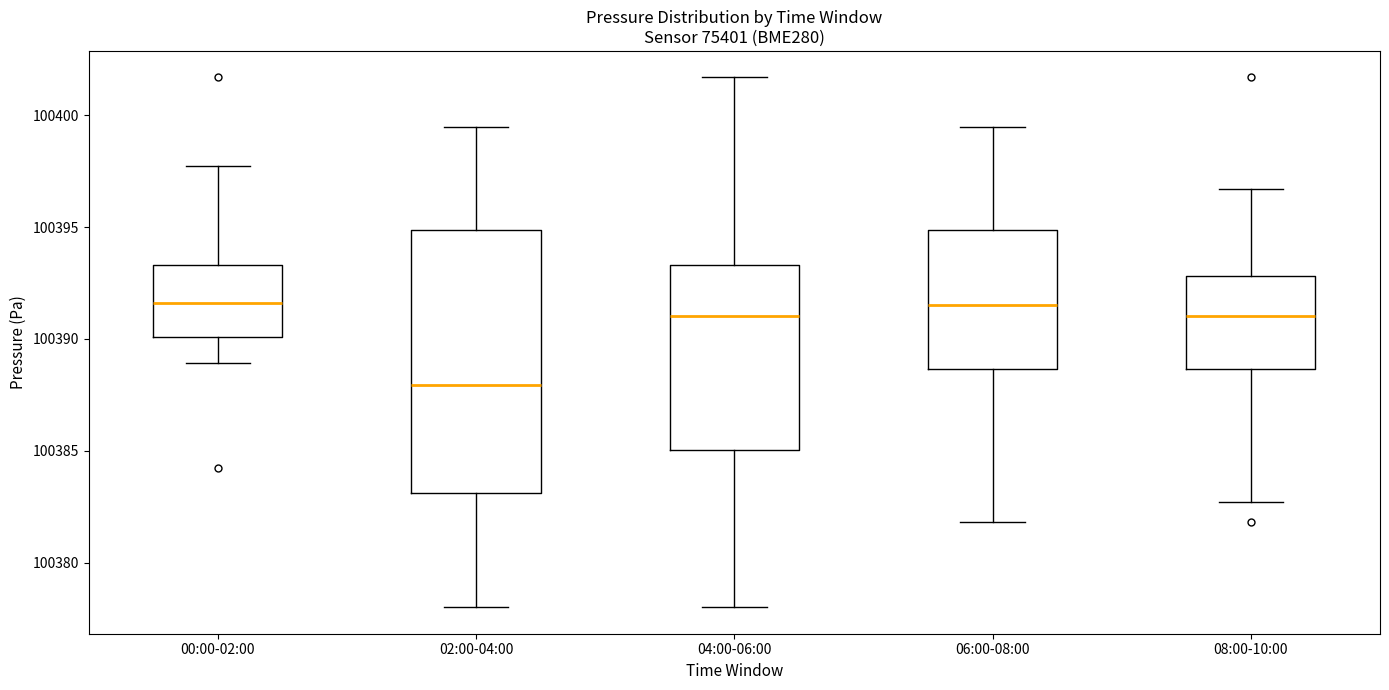

Reading left to right, transcribe this box plot: for each box, give where its median line is, the range the box spans, and where its two whiskers end, as read against the y-axis. The values are not printed on the chart, so give them approximately, as read against the axis.

00:00-02:00: median 100391.5, box 100390.0 to 100393.5, whiskers 100389.0 to 100398.0
02:00-04:00: median 100388.0, box 100383.0 to 100395.0, whiskers 100378.0 to 100399.5
04:00-06:00: median 100391.0, box 100385.0 to 100393.5, whiskers 100378.0 to 100401.5
06:00-08:00: median 100391.5, box 100388.5 to 100395.0, whiskers 100382.0 to 100399.5
08:00-10:00: median 100391.0, box 100388.5 to 100393.0, whiskers 100382.5 to 100396.5